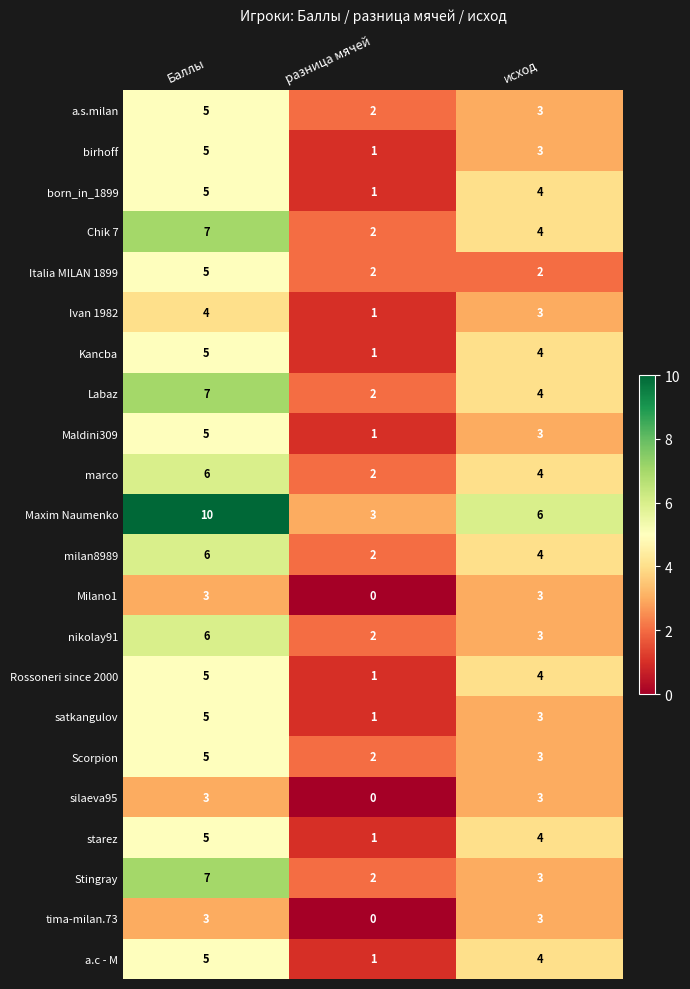

Is it true that Ivan 1982 equals 3 at исход?

True